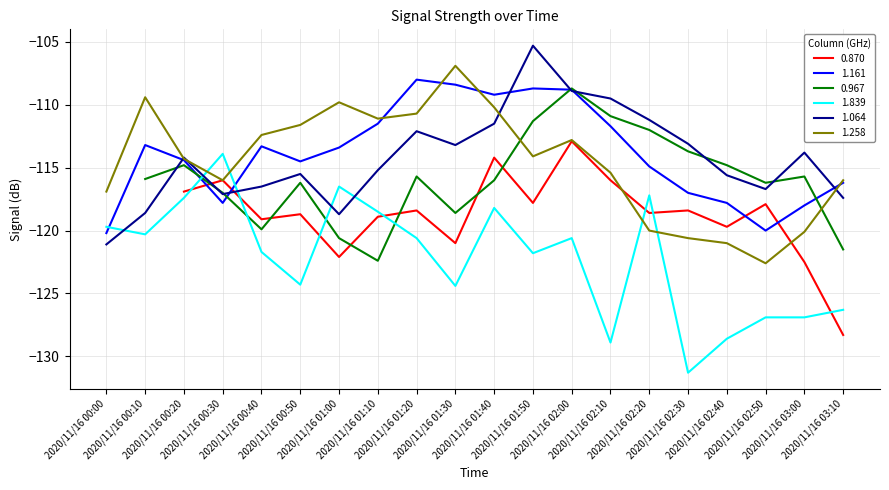

What is the average value of the 1.064 series?

-114.3